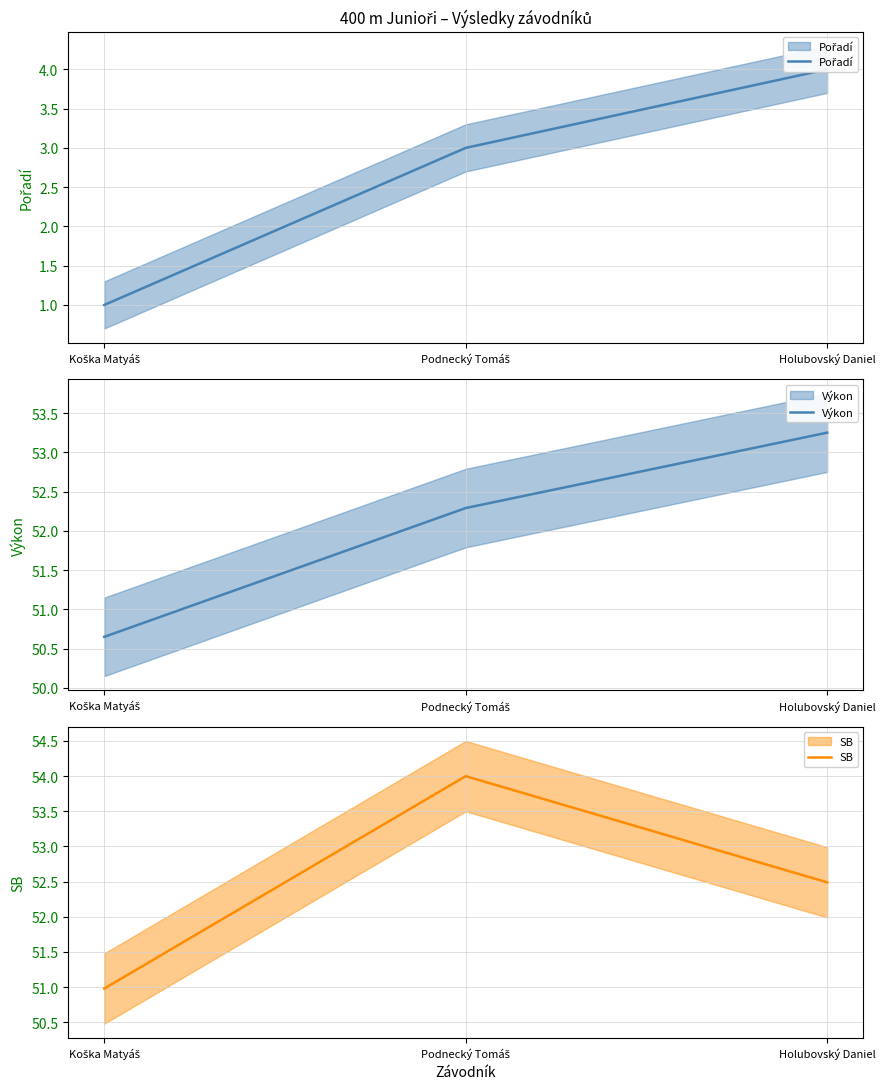

Which series has the largest total across all categories?

SB